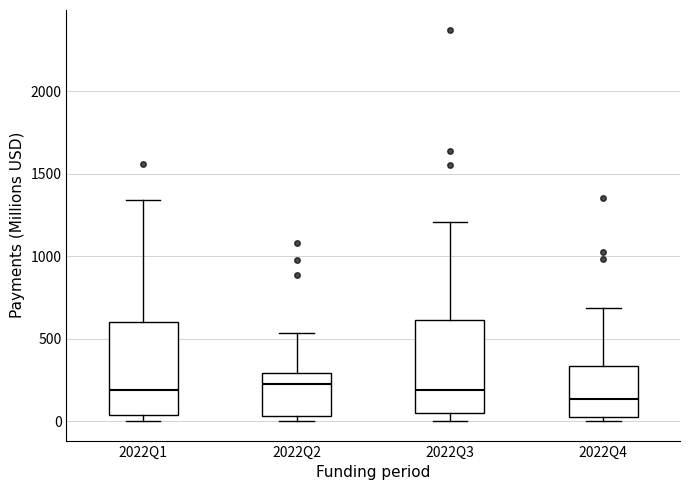

Where is the upper edge of the box for 2022Q1 on the y-axis? The values are not printed on the chart, so give them approximately, as read against the axis.

600